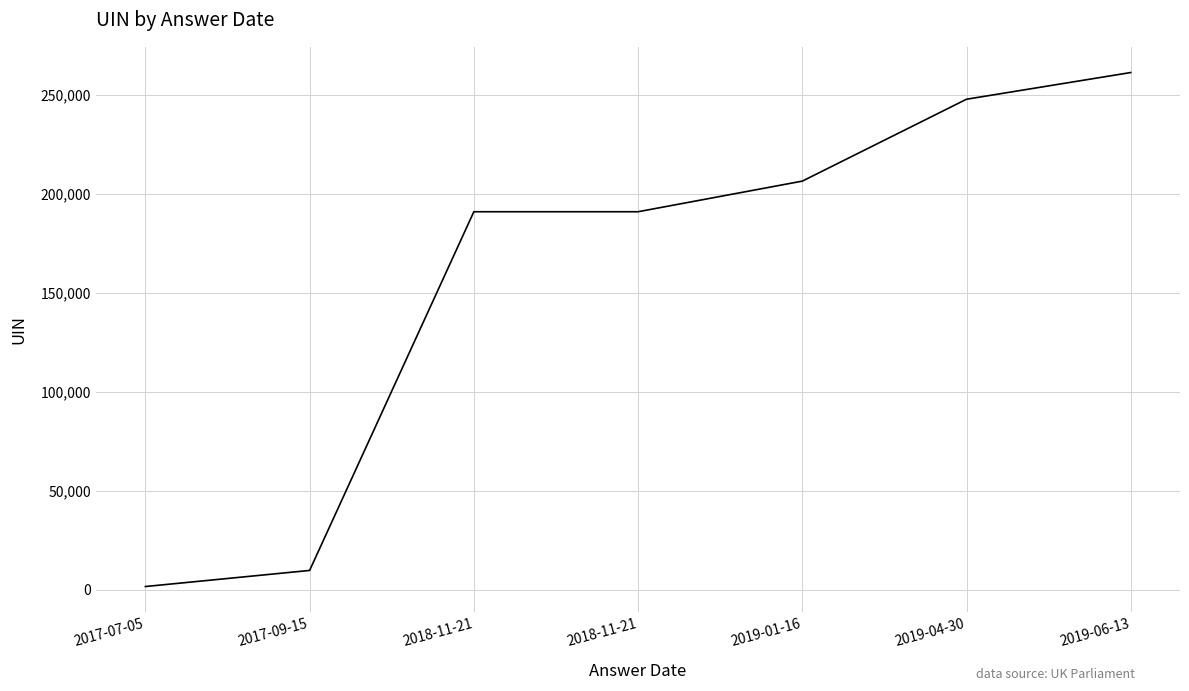

Read the value at 2018-11-21.

190823